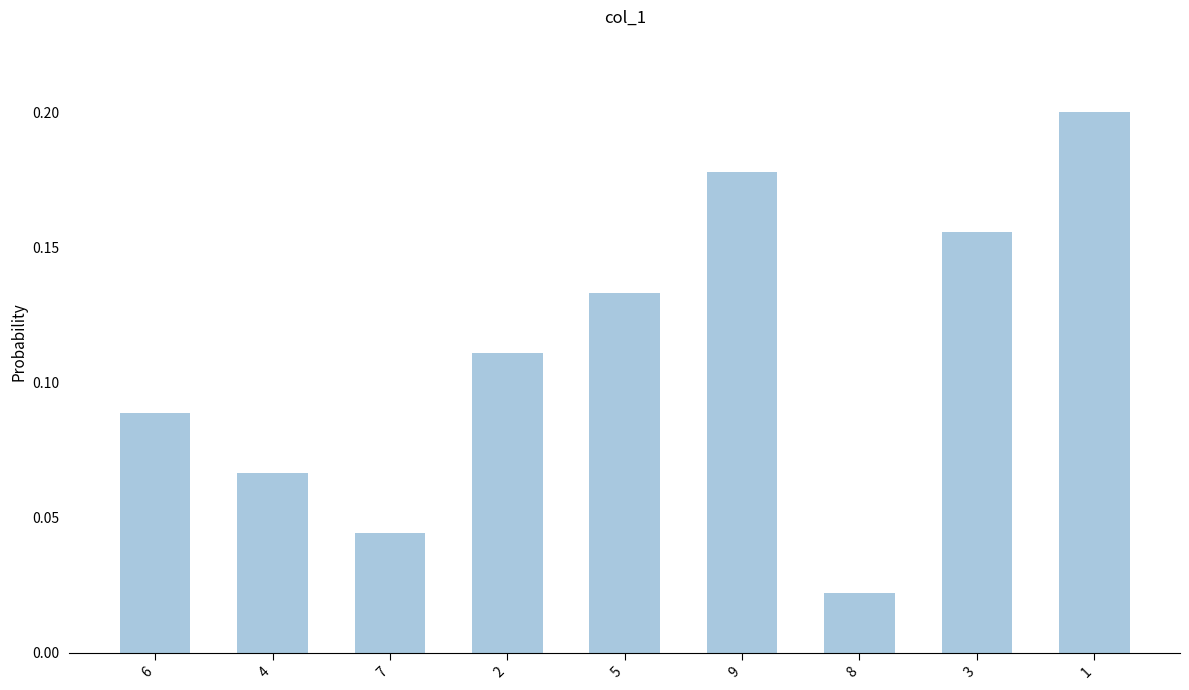

Which label corresponds to the largest value in the chart?

1